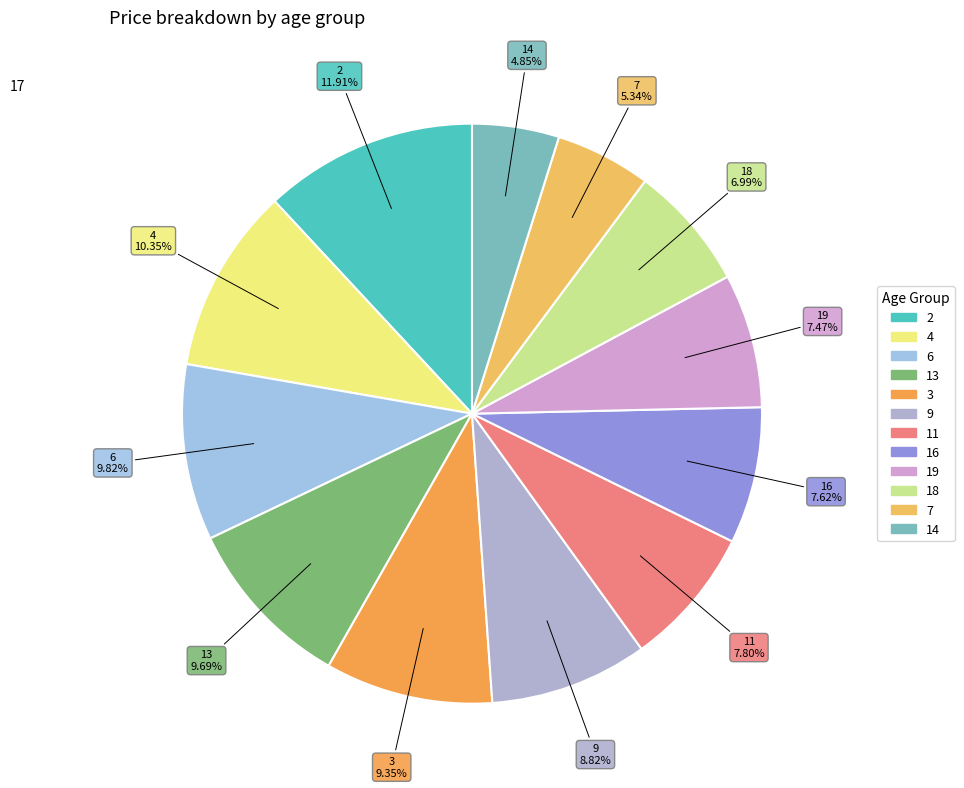

How many segments does this pie chart have?

12